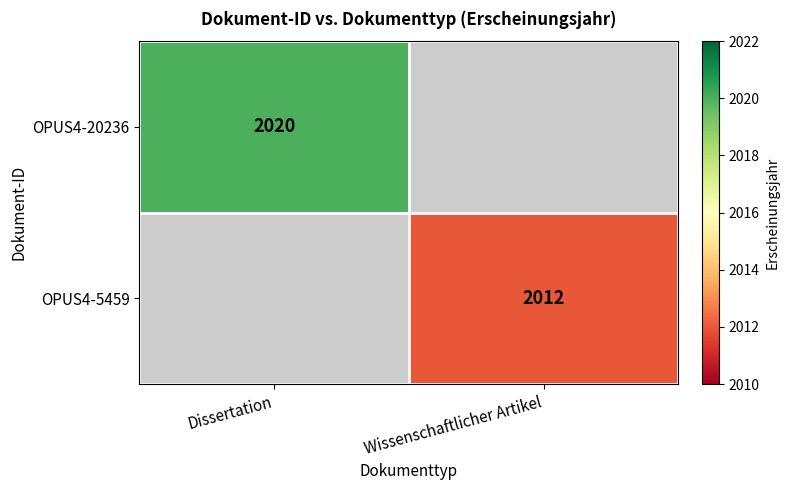

The OPUS4-20236 series shows 3185 at Dissertation. True or false?

False